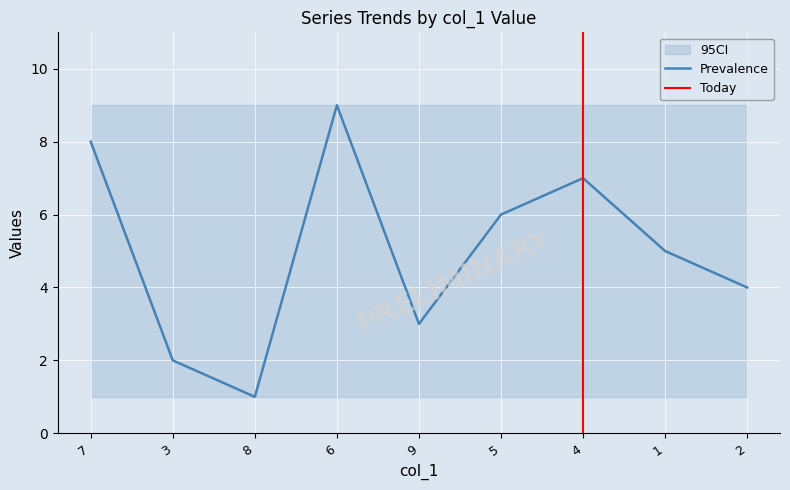

What is the minimum value for col_7?

1